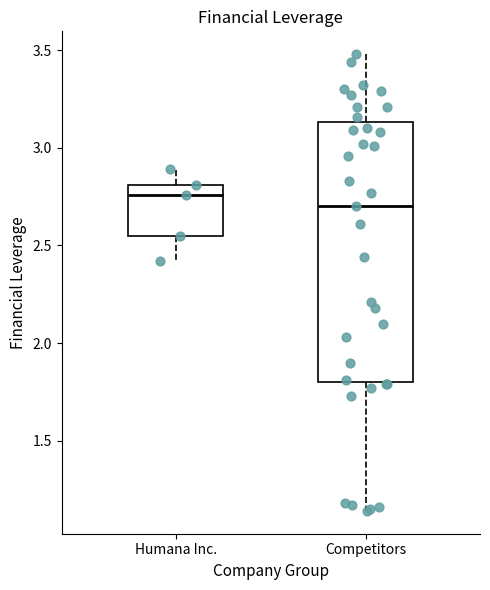

Which box's median line is the lowest?

Competitors